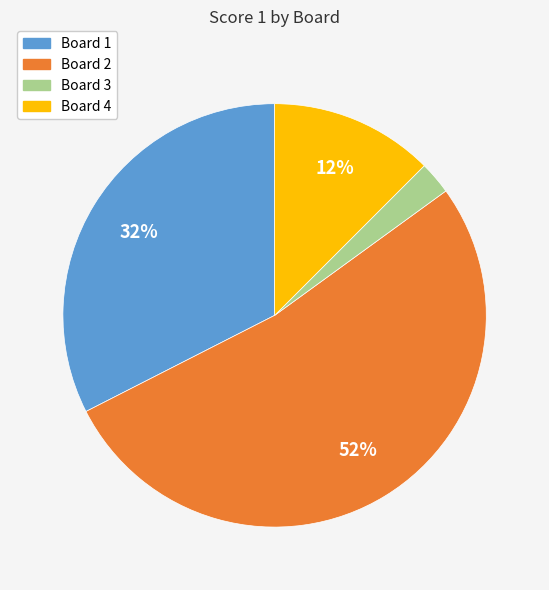

Is the sum of Board 3 and Board 4 greater than half?

No